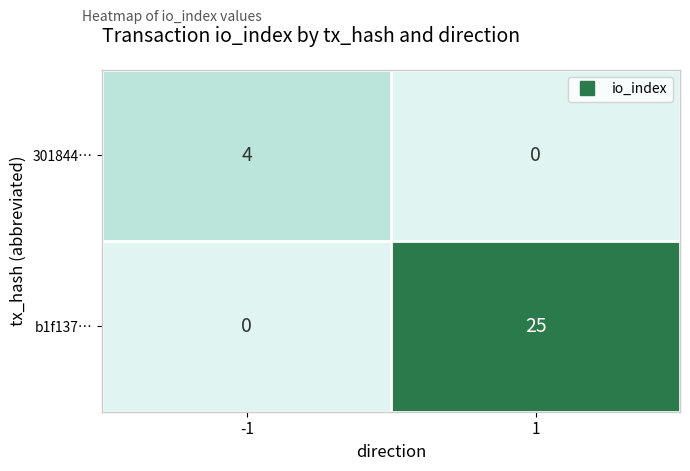

Which series has the largest range (max minus min)?

b1f137…